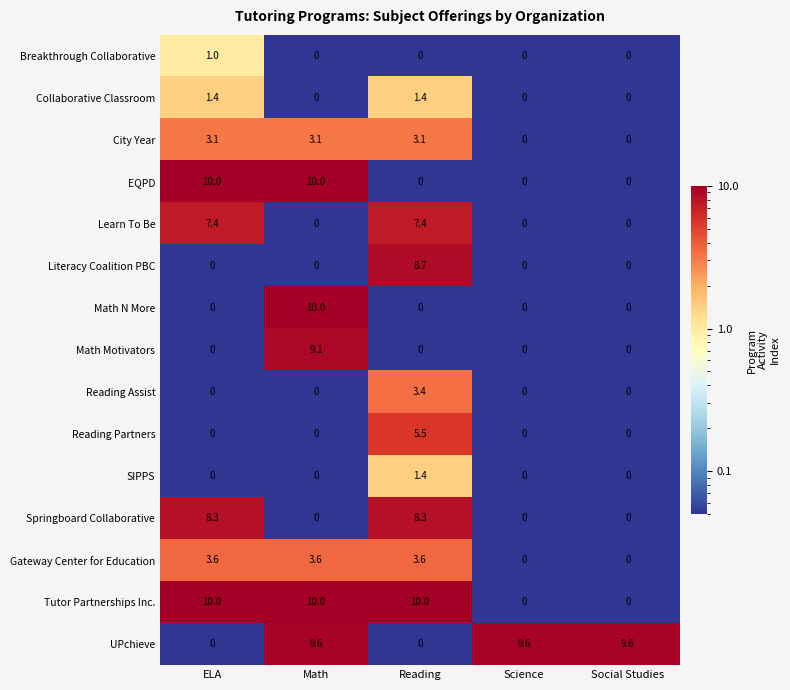

How many Literacy Coalition PBC values are between 0 and 1?

4